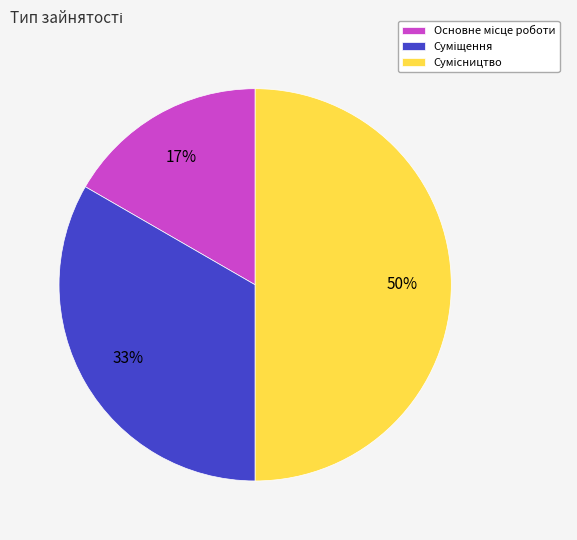

To the nearest percent, what is the average slice percentage?

33%